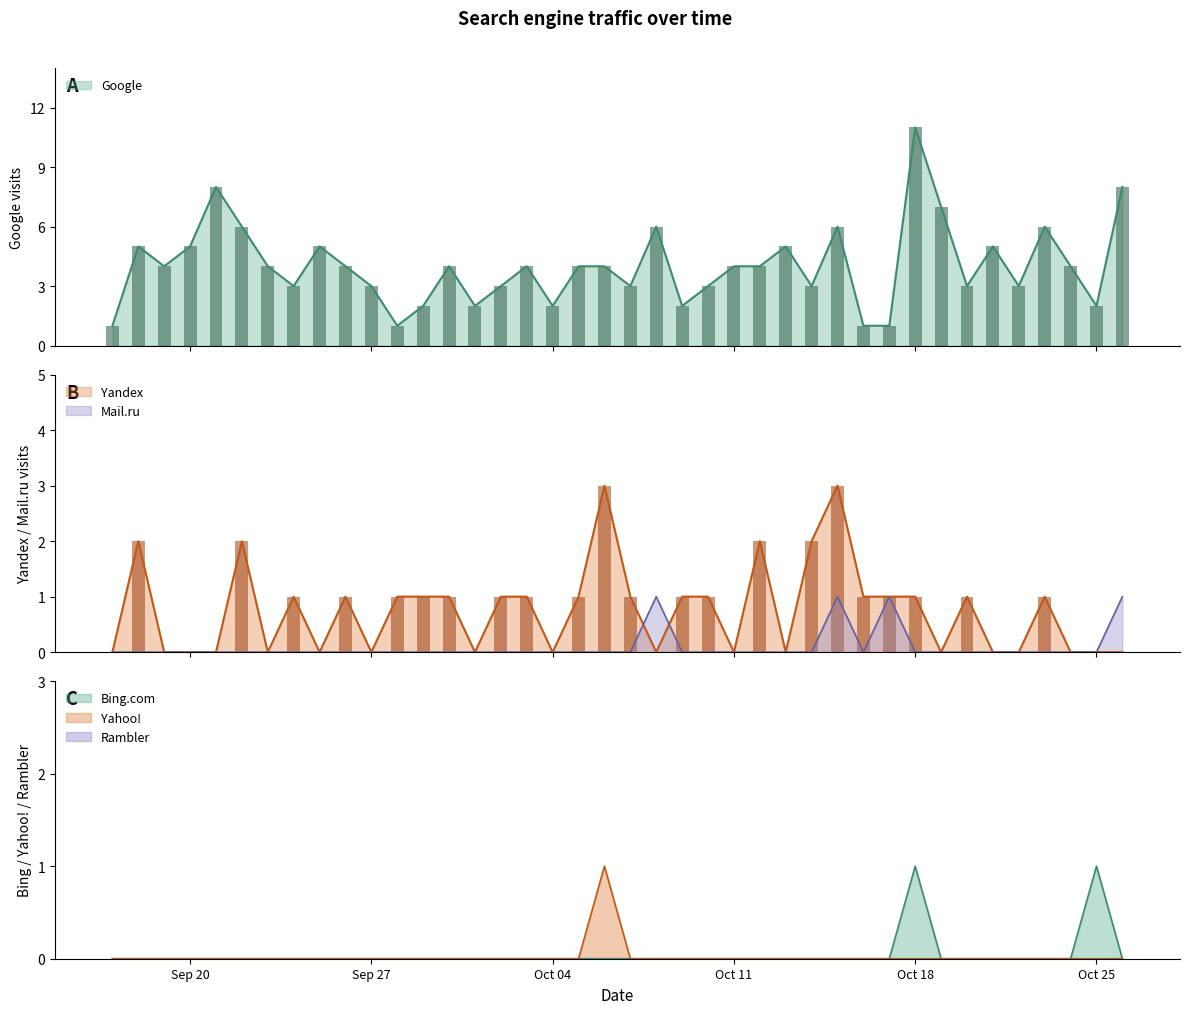

What is the label of the 32nd bar from the left?

Oct 18